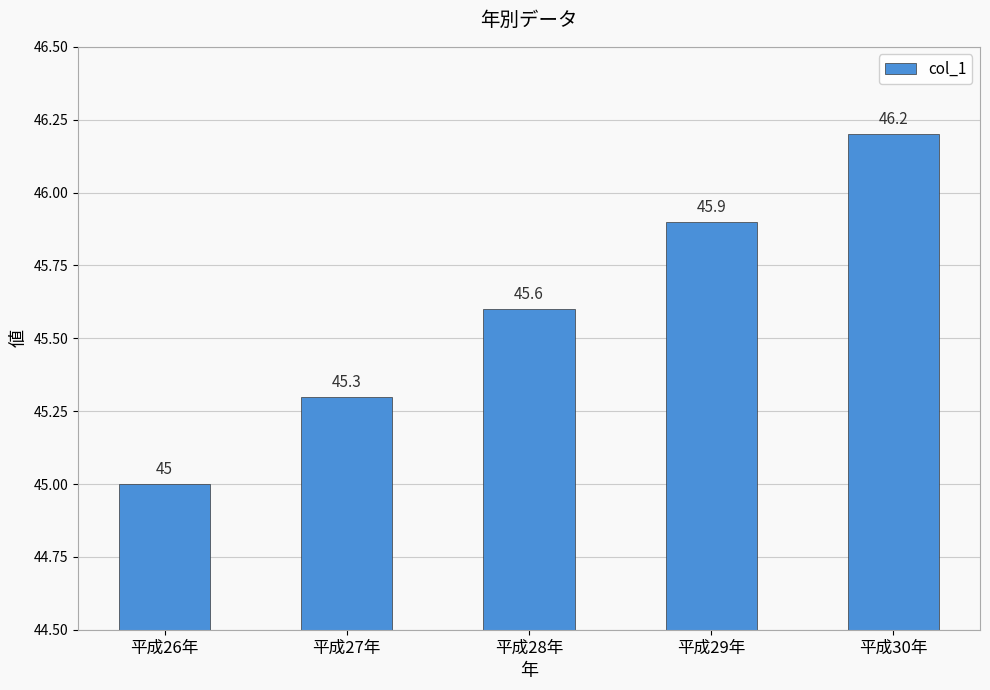

Rank the categories by value from highest to lowest.

平成30年, 平成29年, 平成28年, 平成27年, 平成26年